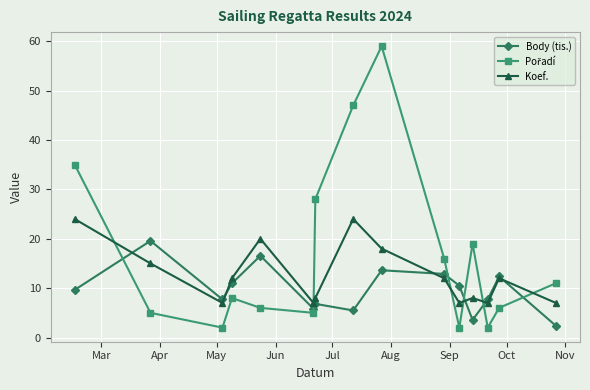

What is the smallest value displayed?

2.0